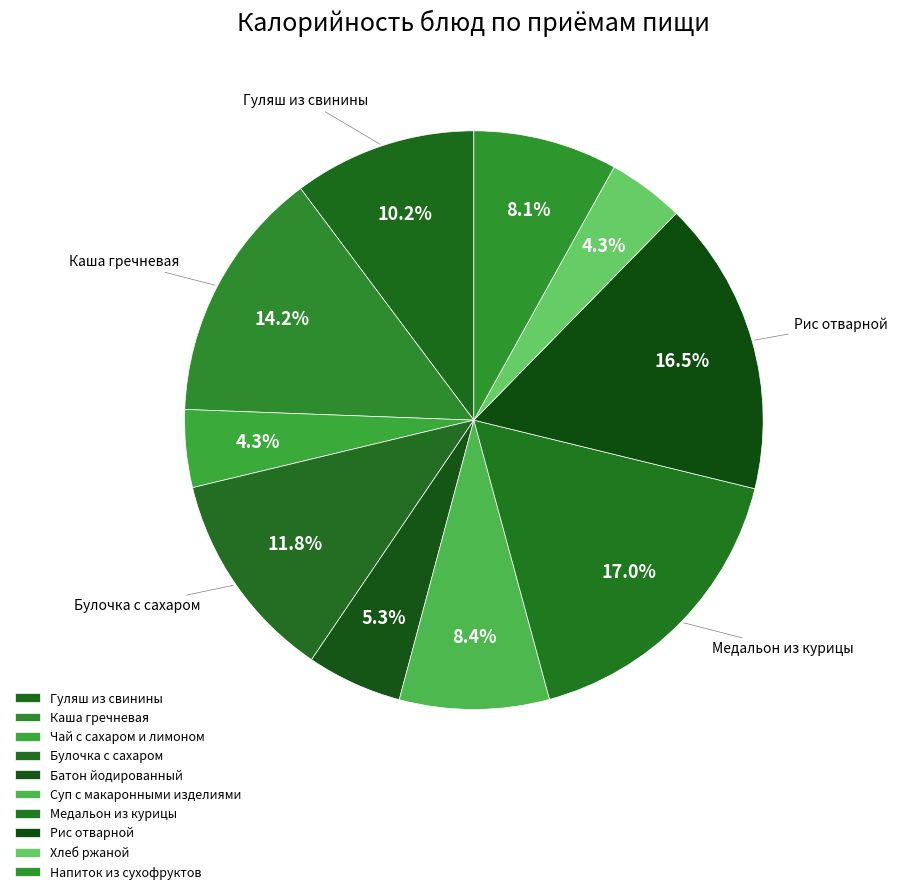

Is it true that Напиток из сухофруктов is 8% of the pie?

True